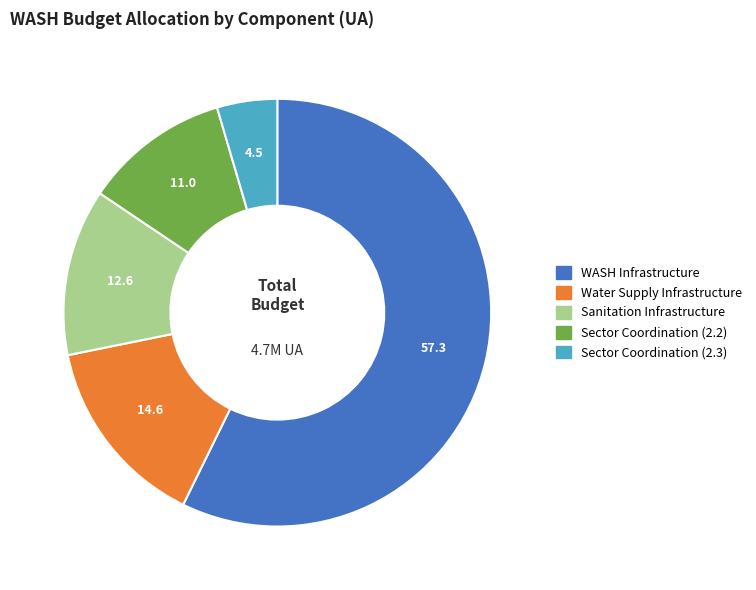

Do Water Supply Infrastructure and Sector Coordination (2.2) together represent more than half of the pie?

No